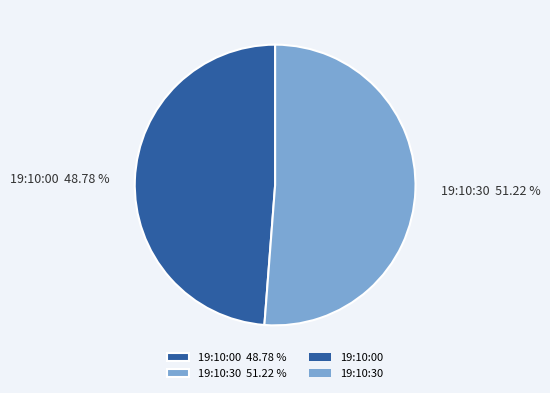

To the nearest percent, what is the combined percentage of 19:10:30 and 19:10:00?

100%